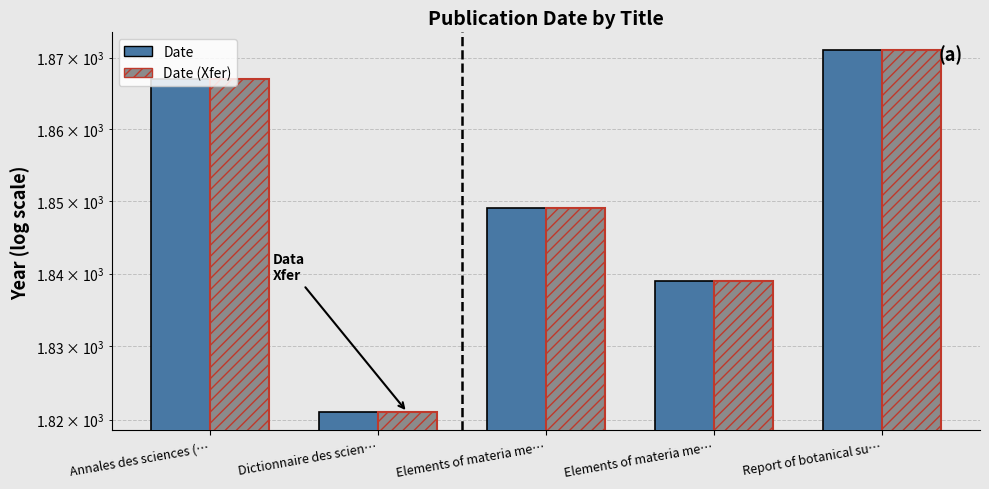

True or false: Date has a value of 2820 at Elements of materia me….

False